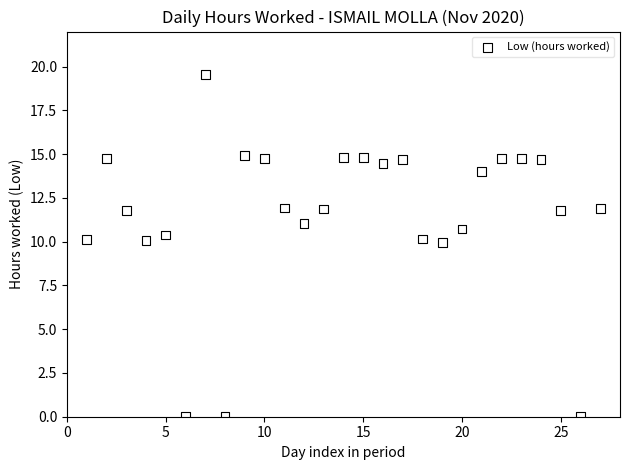

What is the range of X values (max minus min)?

26.0